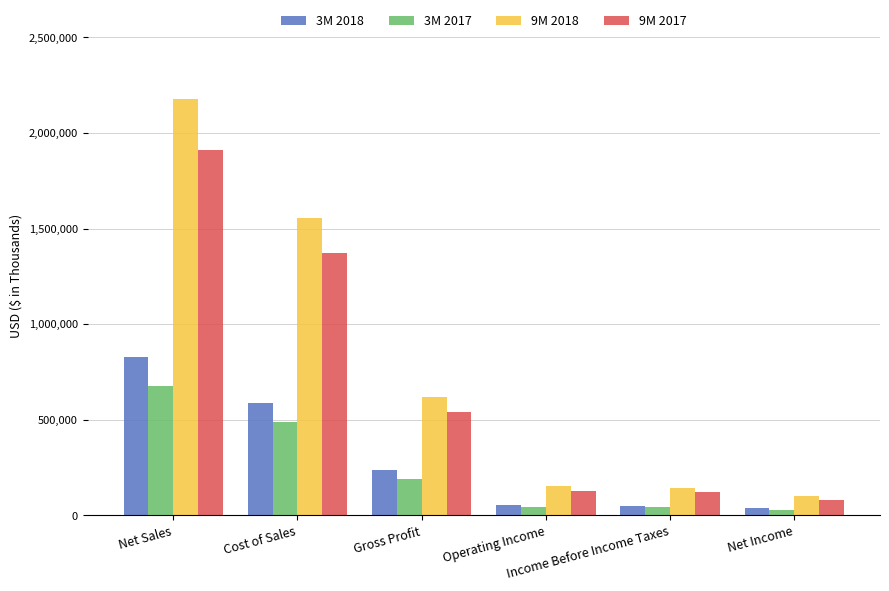

At which category is the sum across all series the highest?

Net Sales